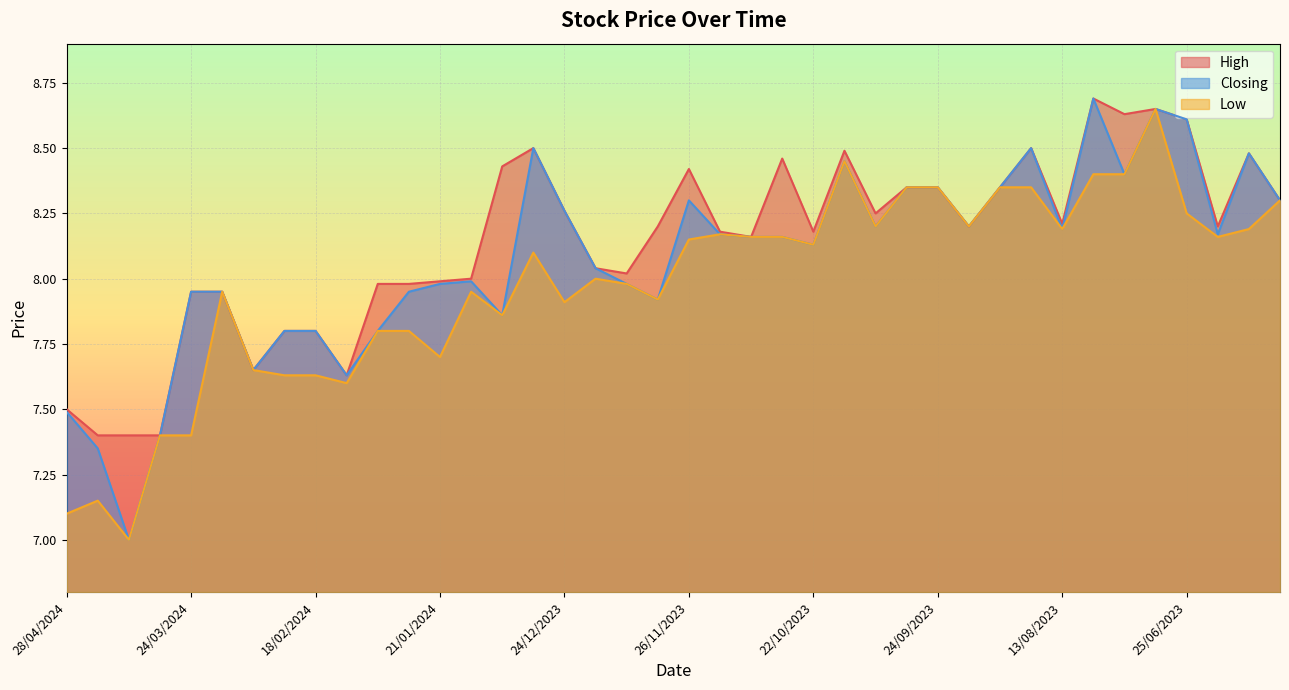

At which label is Low closest to 7?

07/04/2024